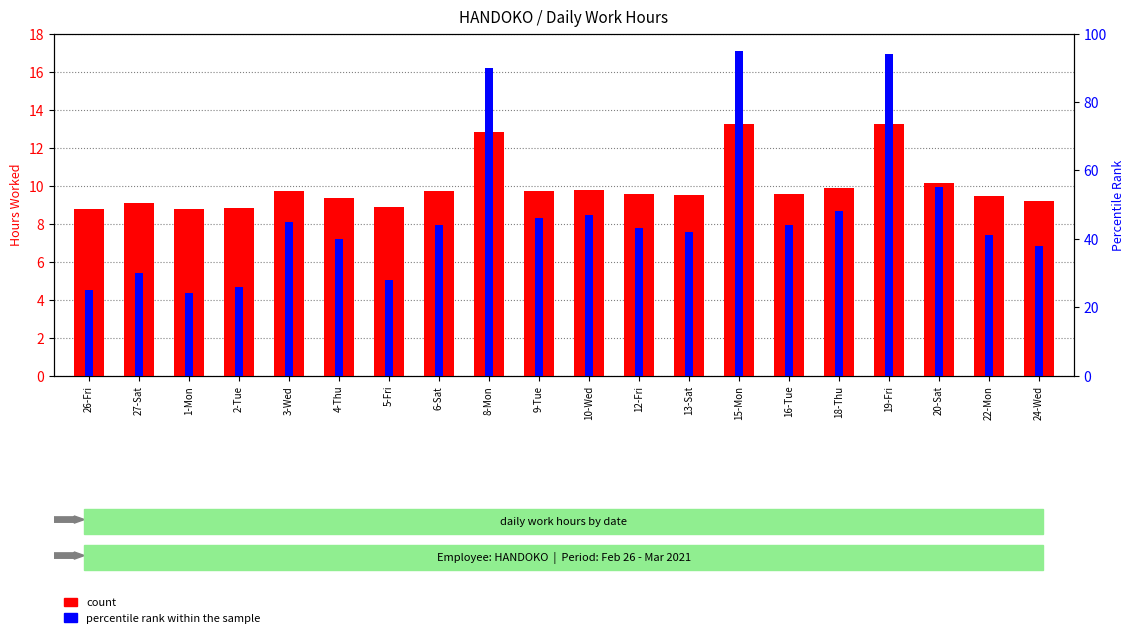

At which label is count closest to 11?

20-Sat